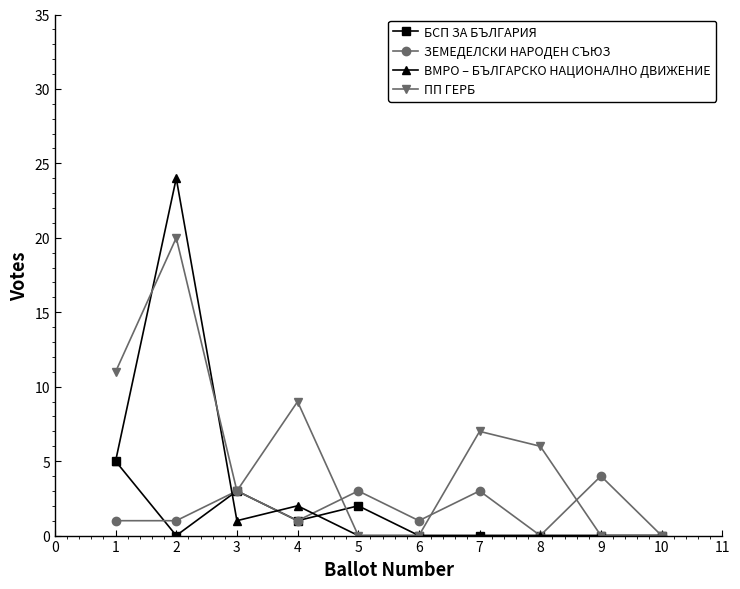

Is the value of БСП ЗА БЪЛГАРИЯ at 4 greater than the value of ВМРО – БЪЛГАРСКО НАЦИОНАЛНО ДВИЖЕНИЕ at 4?

No